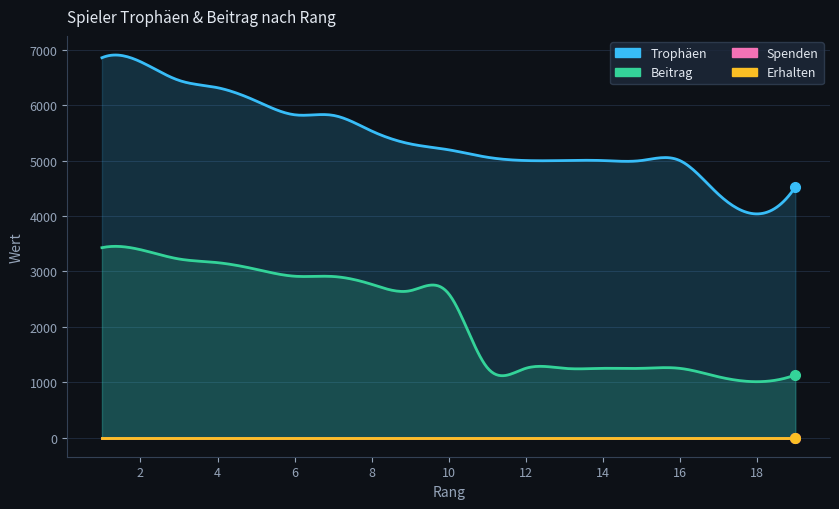

True or false: Spenden and Beitrag cross at least once.

False